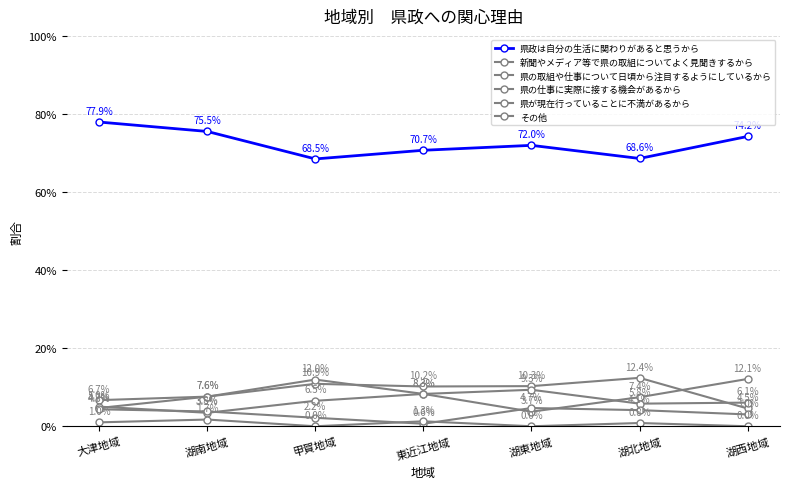

The value of その他 at 湖西地域 is 0.0. True or false?

False